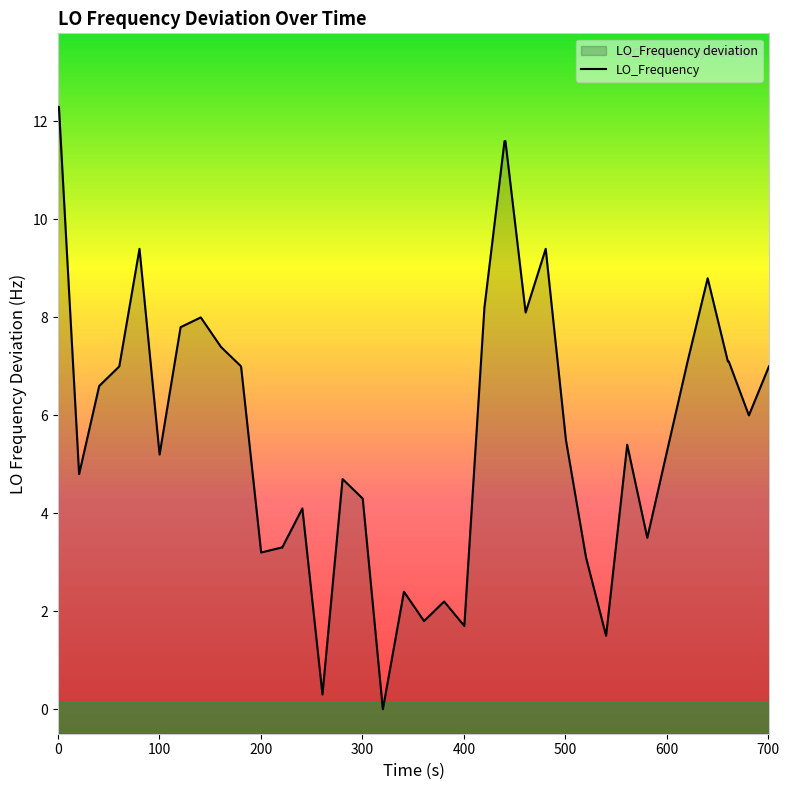

How many values are below 6?

20